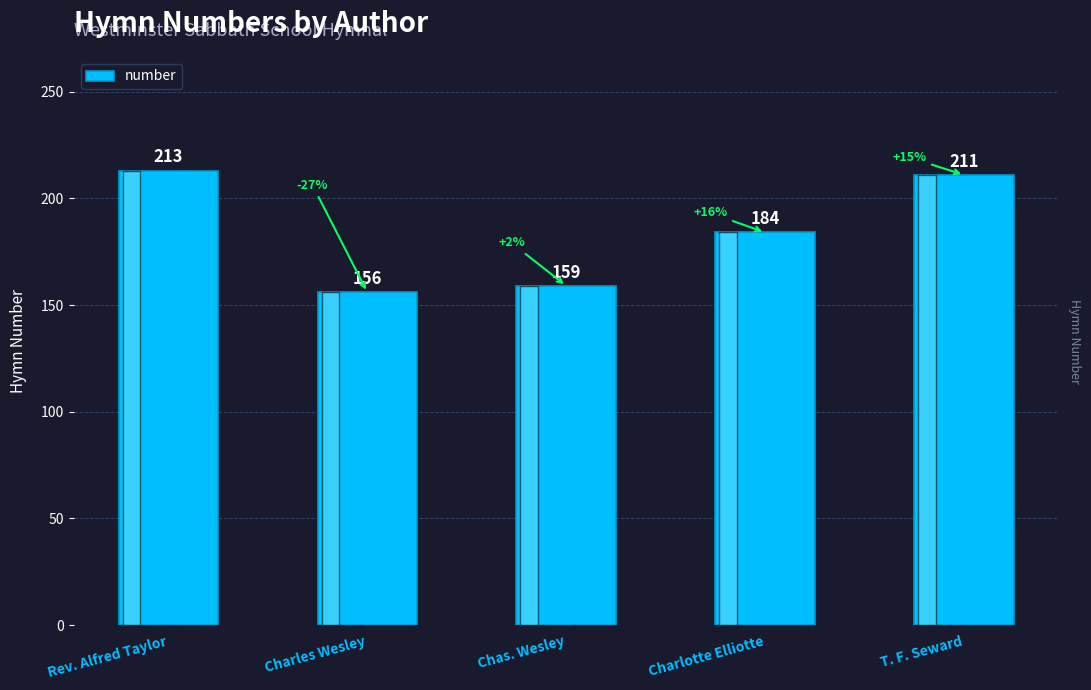

Between Rev. Alfred Taylor and T. F. Seward, which is larger?

Rev. Alfred Taylor